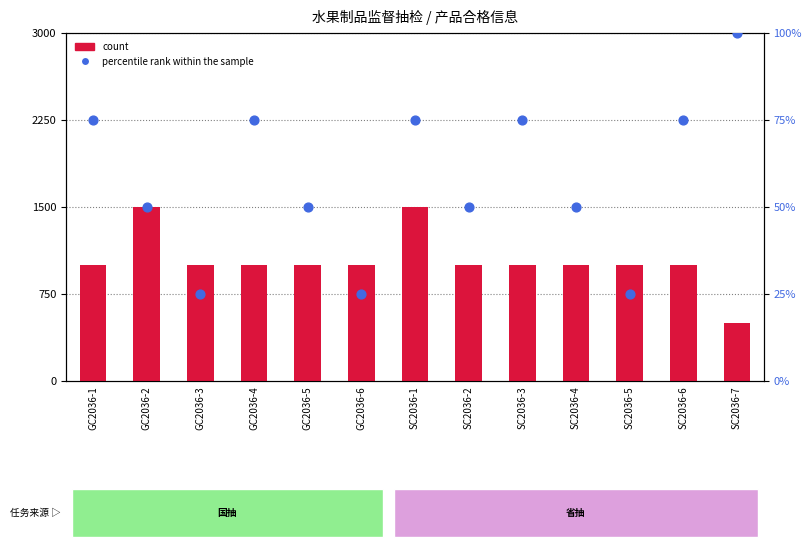

Which series reaches the maximum Y coordinate?

count